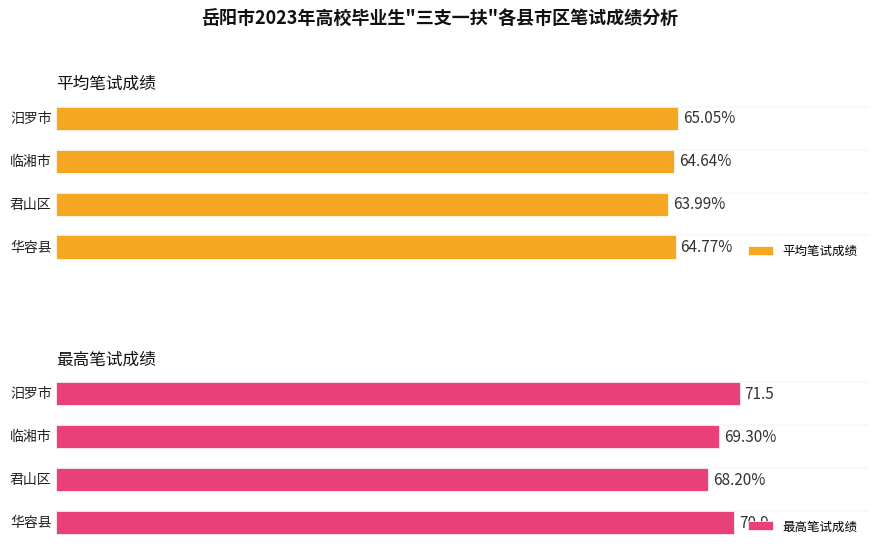

Is it true that 平均笔试成绩 equals 31.1 at 1?

False